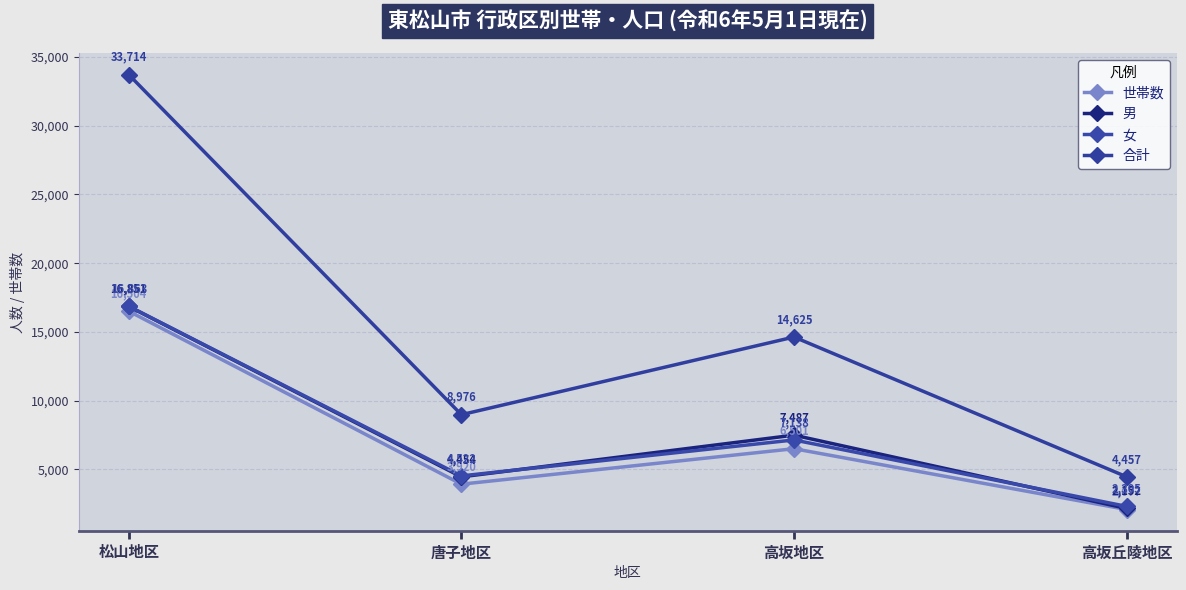

The 合計 series shows 14625 at 高坂地区. True or false?

True